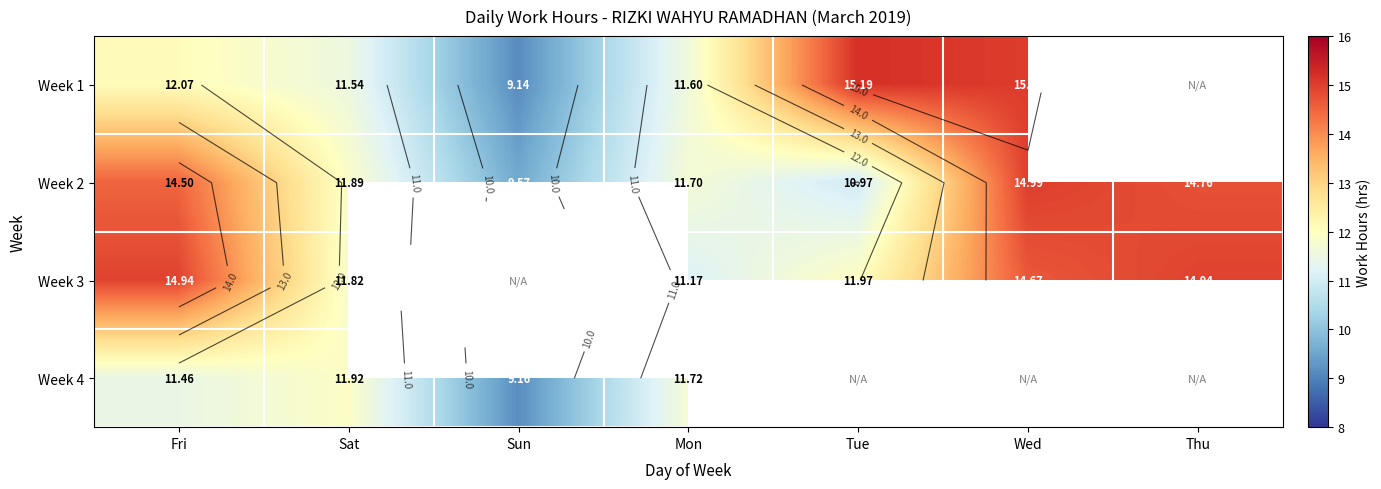

Rank the categories by Week 2 value from lowest to highest.

Sun, Tue, Mon, Sat, Fri, Thu, Wed